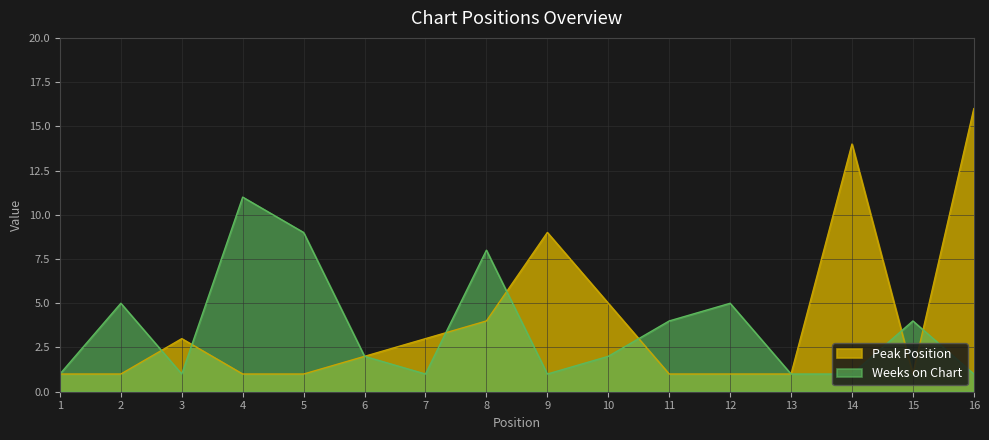

Reading left to right, transcribe all the data shown in this chart.

Peak Position: 1	1	3	1	1	2	3	4	9	5	1	1	1	14	1	16
Weeks on Chart: 1	5	1	11	9	2	1	8	1	2	4	5	1	1	4	1